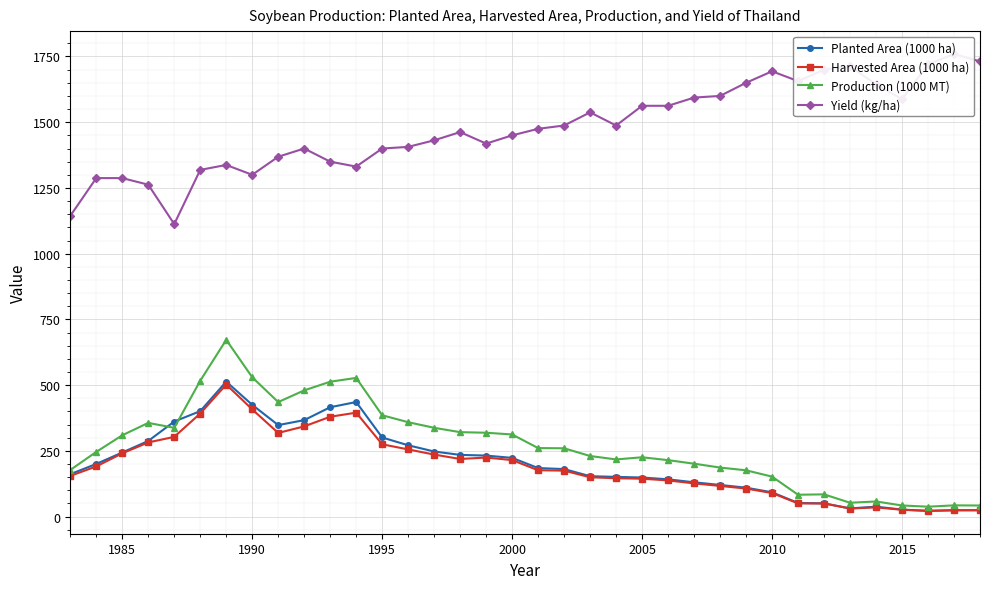

What is the maximum value for Planted Area (1000 ha)?

513.4